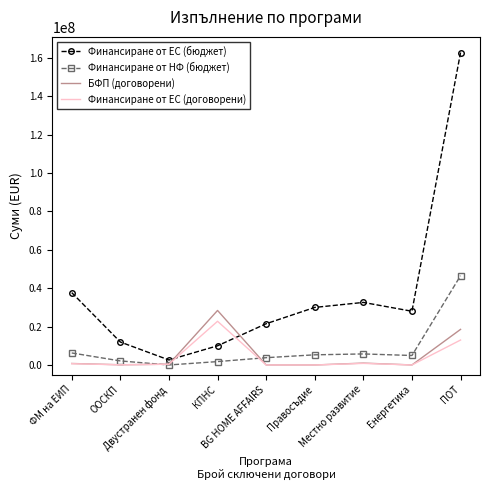

What is the maximum value shown in the chart?

162855769.7